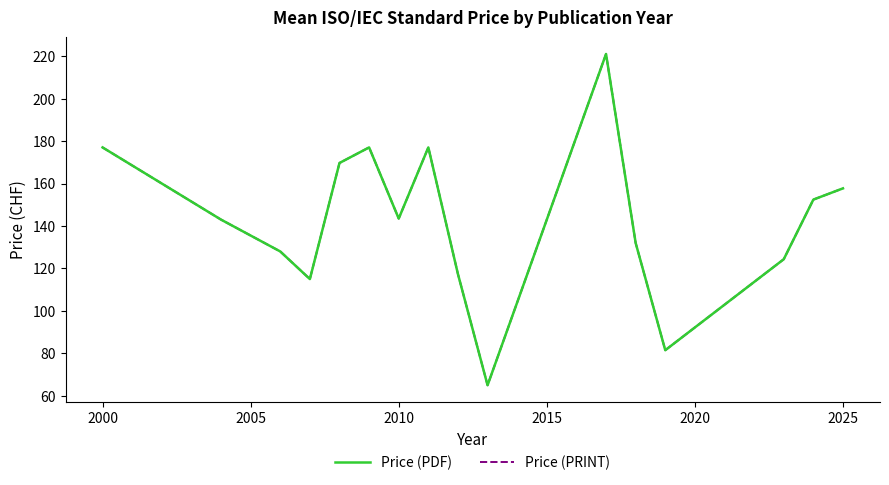

How many interior local peaks does the Price (PDF) series have?

3